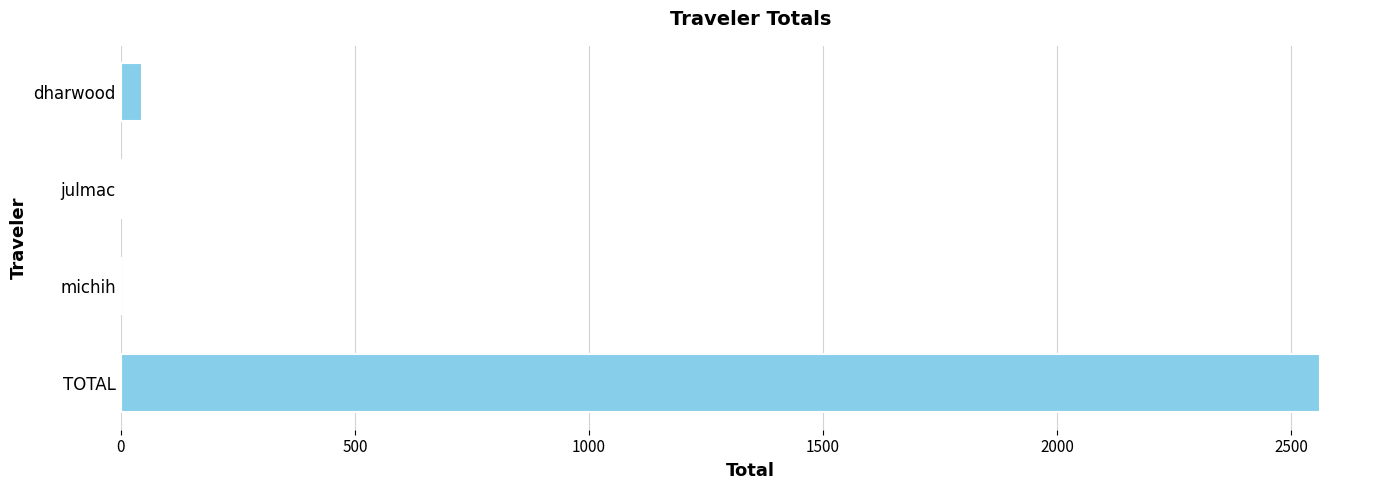

What is the maximum value shown in the chart?

2561.7